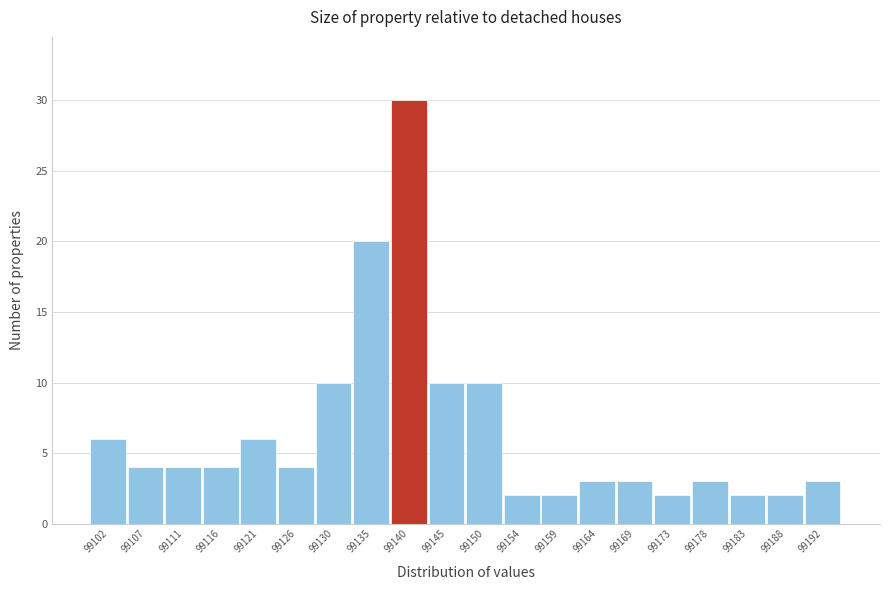

Reading left to right, transcribe this chart: for each bar, give the range it covers on the x-axis and its height. Neither the bar edges nor the heights are printed on the chart, so give them approximately, as read against the axes.

99099.5 to 99104.5: 6
99104.5 to 99109.0: 4
99109.0 to 99114.0: 4
99114.0 to 99118.5: 4
99118.5 to 99123.5: 6
99123.5 to 99128.0: 4
99128.0 to 99133.0: 10
99133.0 to 99137.5: 20
99137.5 to 99142.5: 30
99142.5 to 99147.0: 10
99147.0 to 99152.0: 10
99152.0 to 99156.5: 2
99156.5 to 99161.5: 2
99161.5 to 99166.0: 3
99166.0 to 99171.0: 3
99171.0 to 99175.5: 2
99175.5 to 99180.5: 3
99180.5 to 99185.5: 2
99185.5 to 99190.0: 2
99190.0 to 99195.0: 3